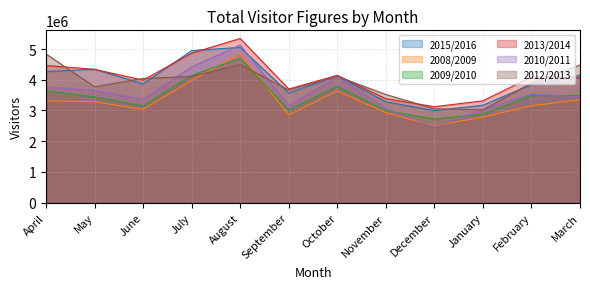

At which label does 2012/2013 reach its peak?

April